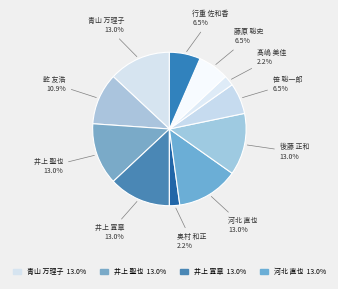

Approximately how many times larger is the value at 井上 聖也 compared to 後藤 正和?

1.0